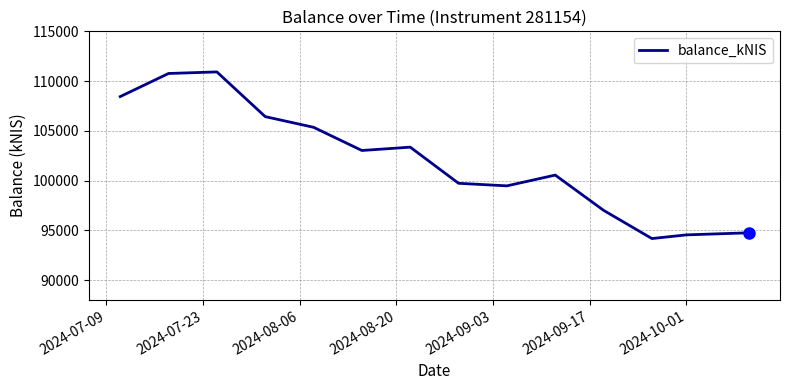

What is the minimum value shown in the chart?

94167.9